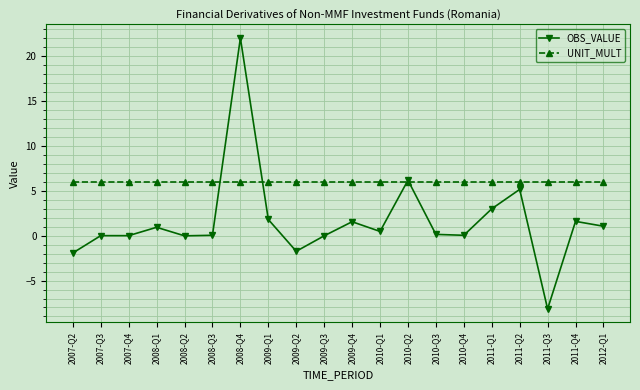

Which series has the largest total across all categories?

UNIT_MULT